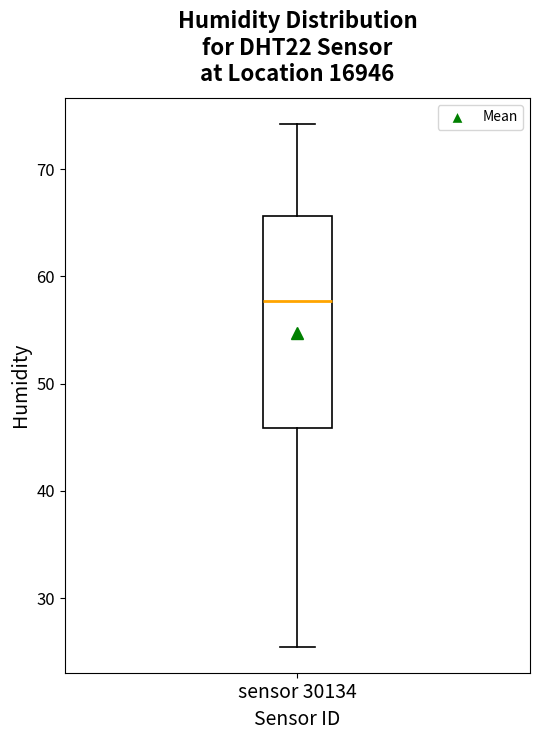

Transcribe this box plot: give where the median line is, the range the box spans, and where the two whiskers end, as read against the y-axis. The values are not printed on the chart, so give them approximately, as read against the axis.

median 58, box 46 to 66, whiskers 26 to 74